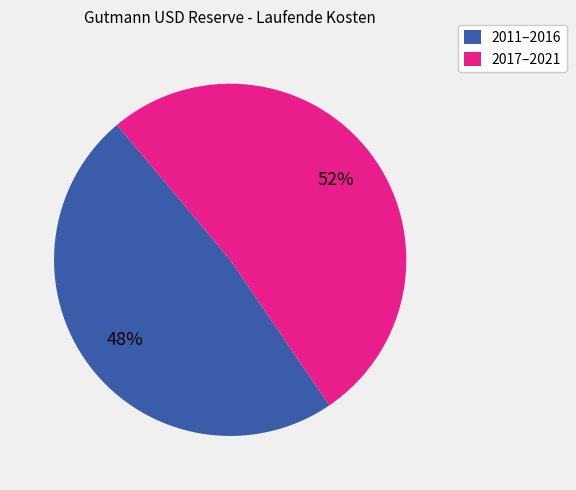

To the nearest percent, what percentage of the pie is 2017–2021?

52%